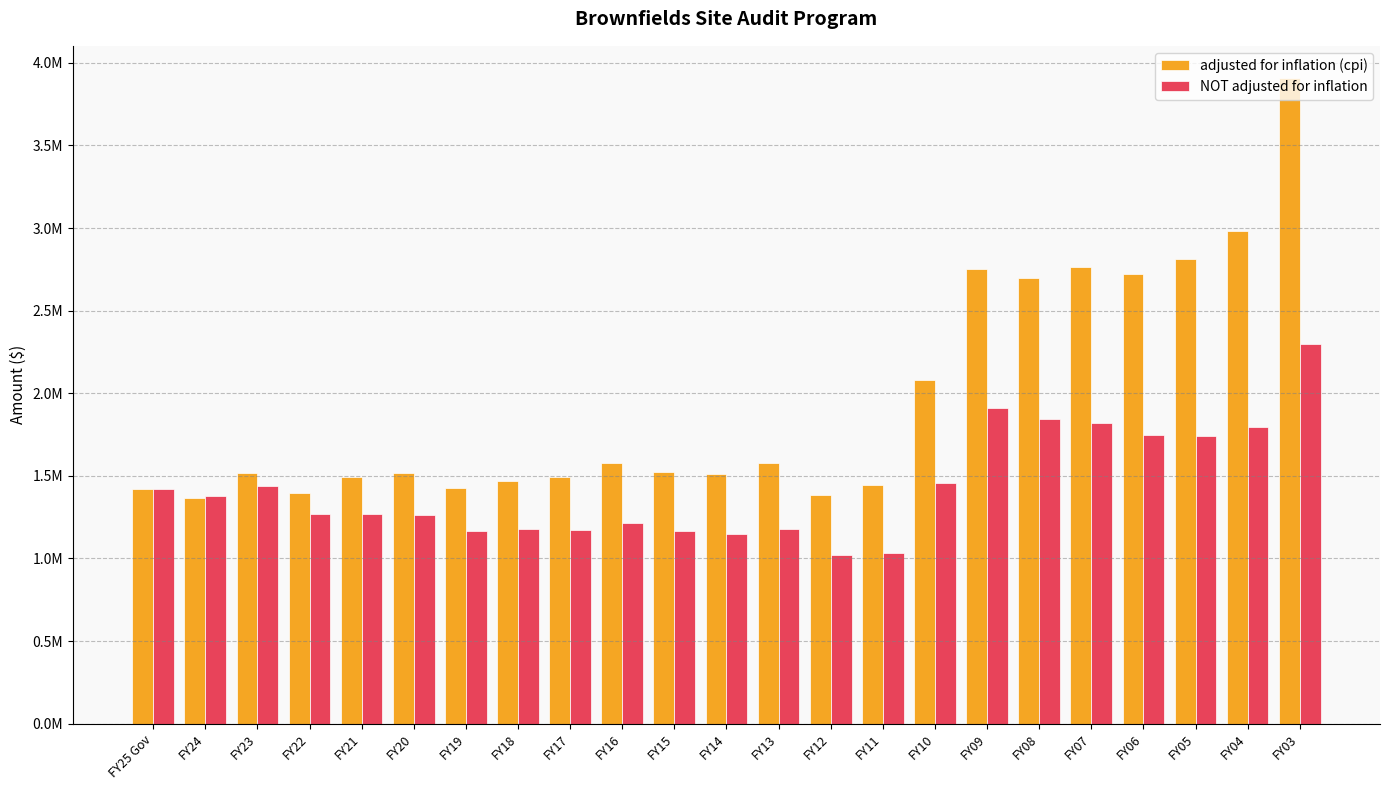

Does the chart contain stacked bars?

No